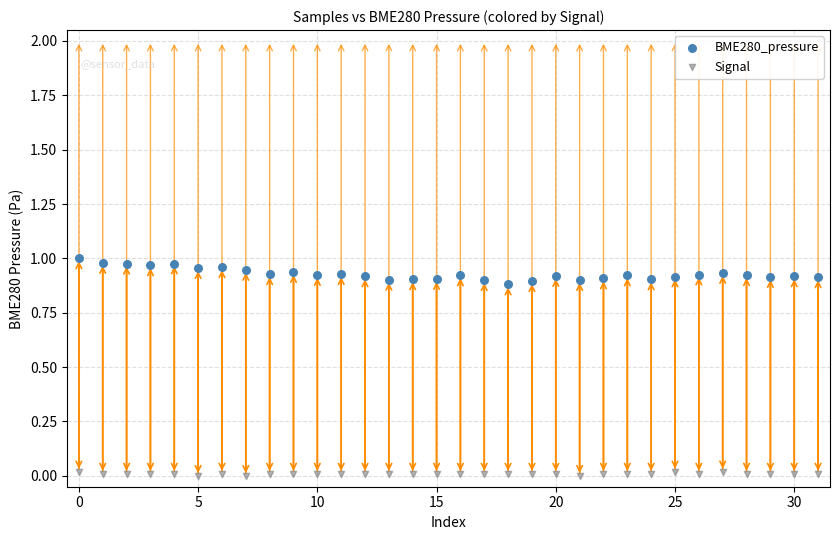

Which series contains the lowest Y value?

Signal